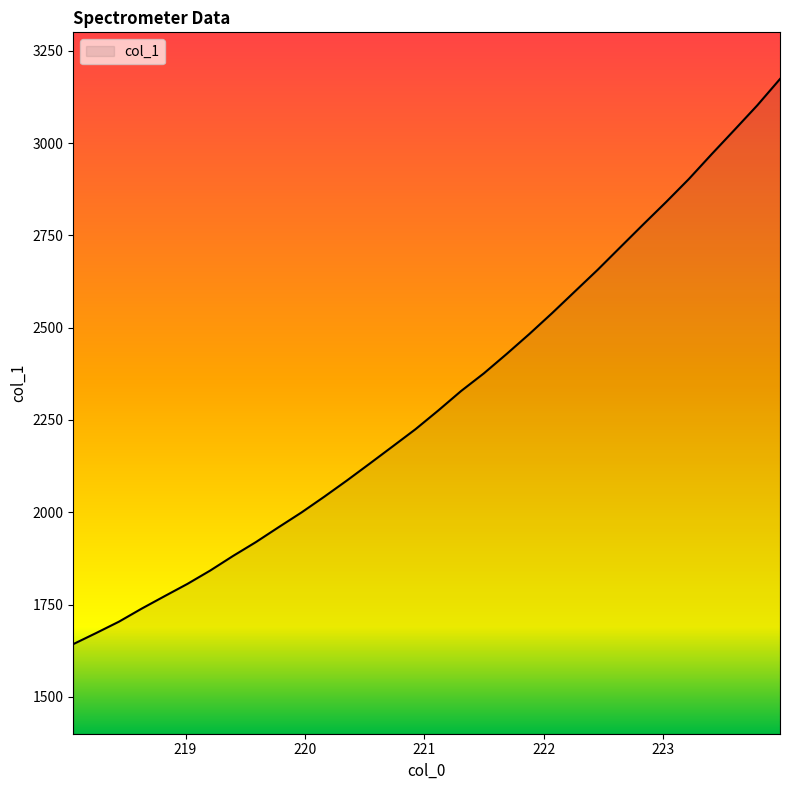

What is the minimum value shown in the chart?

1642.7